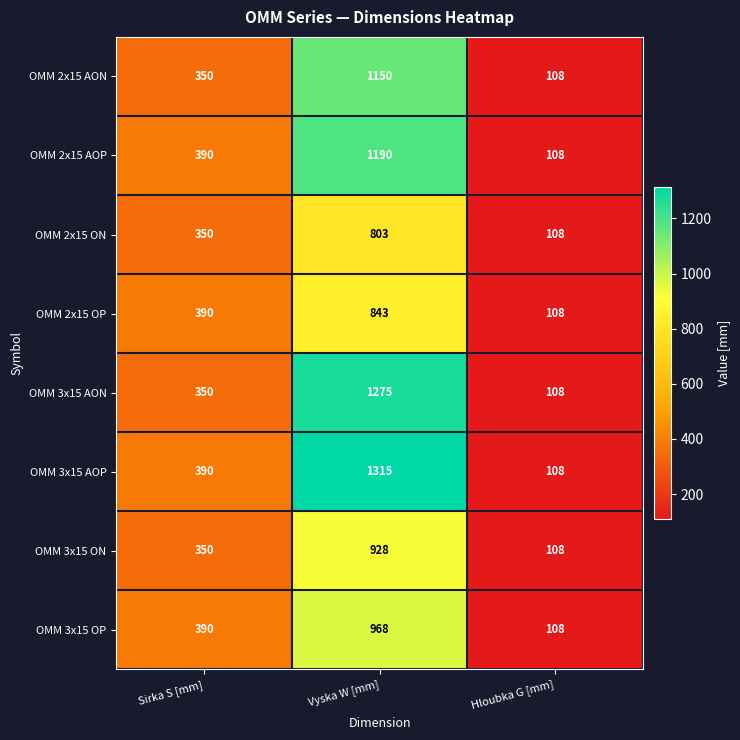

Count the OMM 2x15 ON values in the range 108 to 803.

3